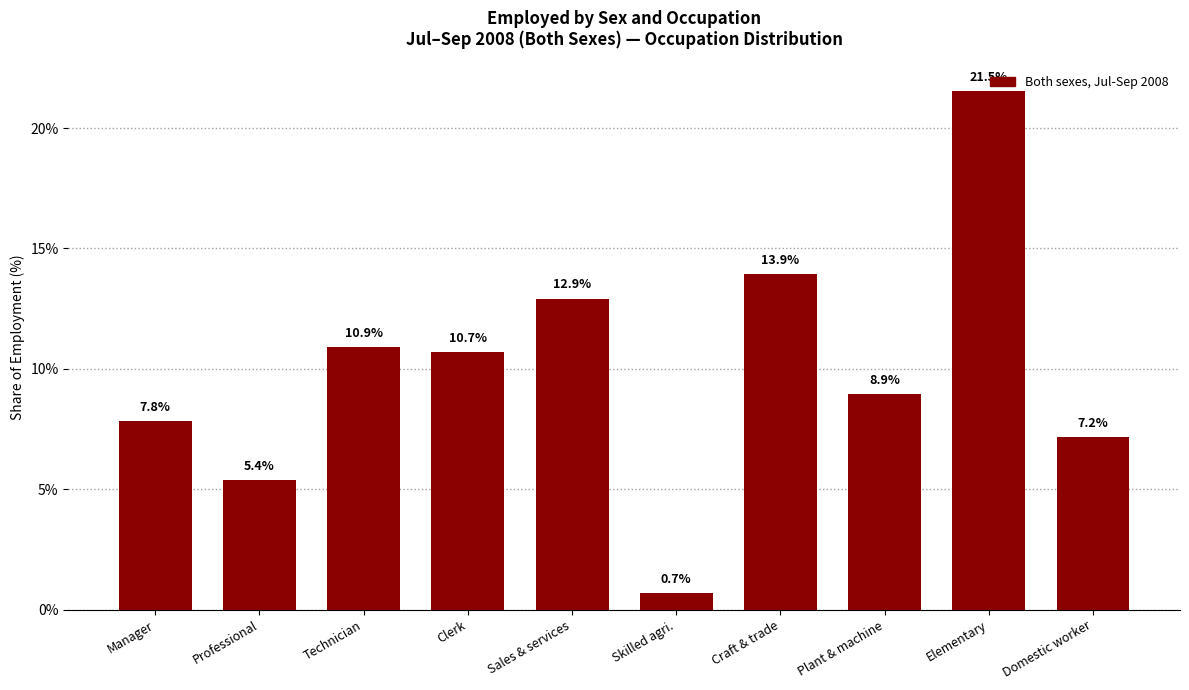

Rank the categories by value from lowest to highest.

Skilled agri., Professional, Domestic worker, Manager, Plant & machine, Clerk, Technician, Sales & services, Craft & trade, Elementary